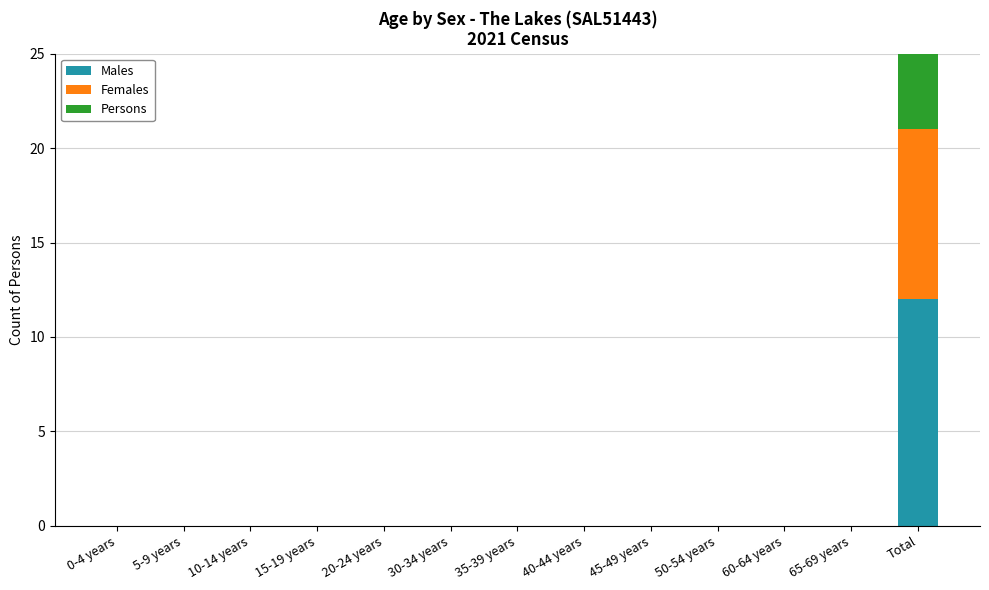

How many groups of bars are there?

13